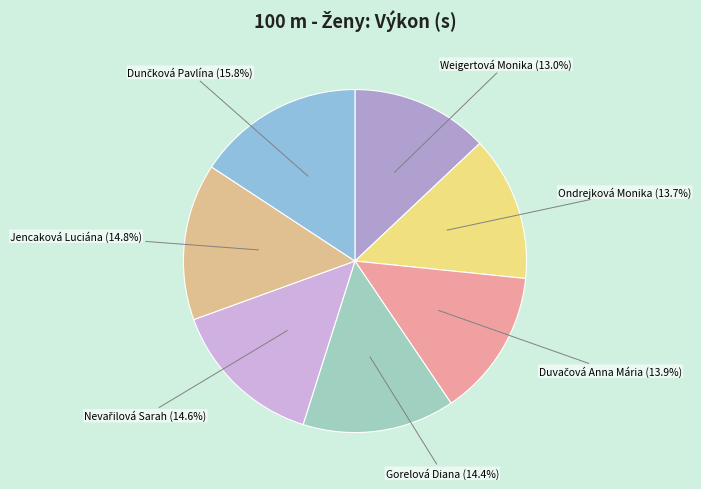

How many segments does this pie chart have?

7